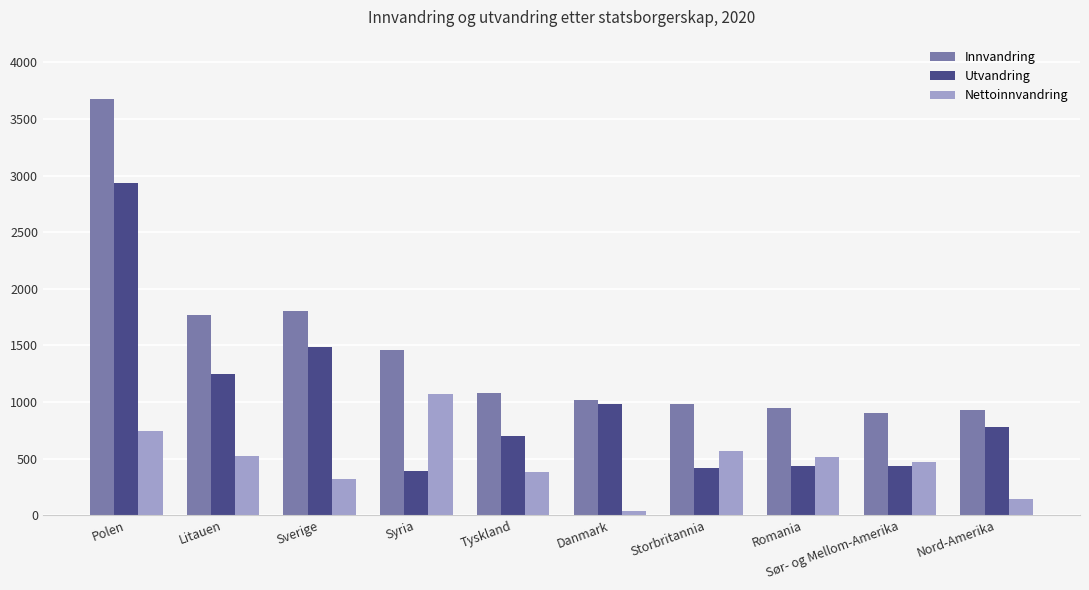

Rank the series at Sverige from lowest to highest value.

Nettoinnvandring, Utvandring, Innvandring